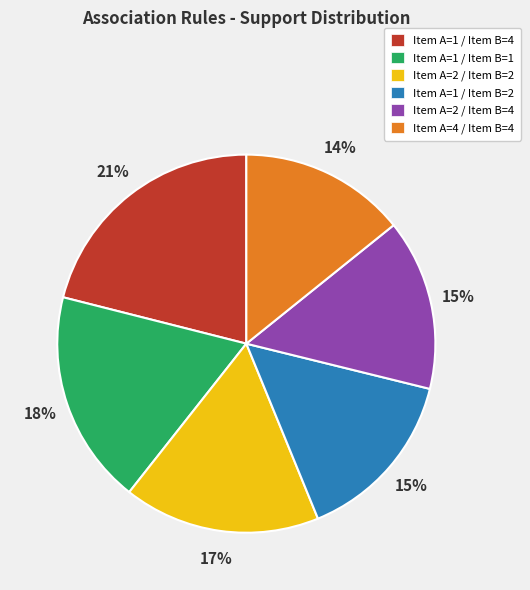

Combined, do Item A=2 / Item B=2 and Item A=1 / Item B=2 account for over 50%?

No